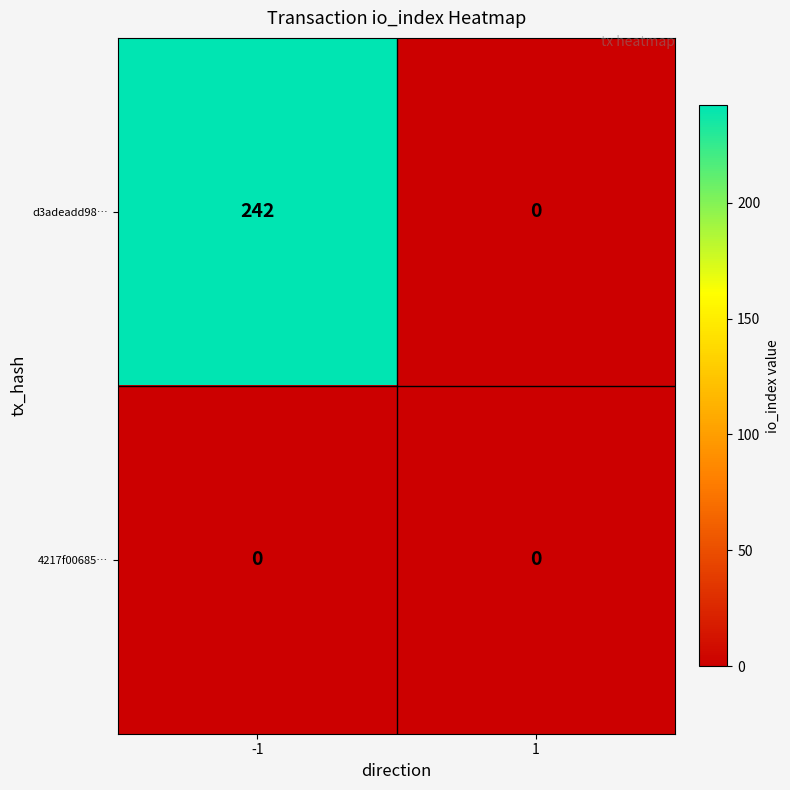

Which category has the highest value across all series?

-1